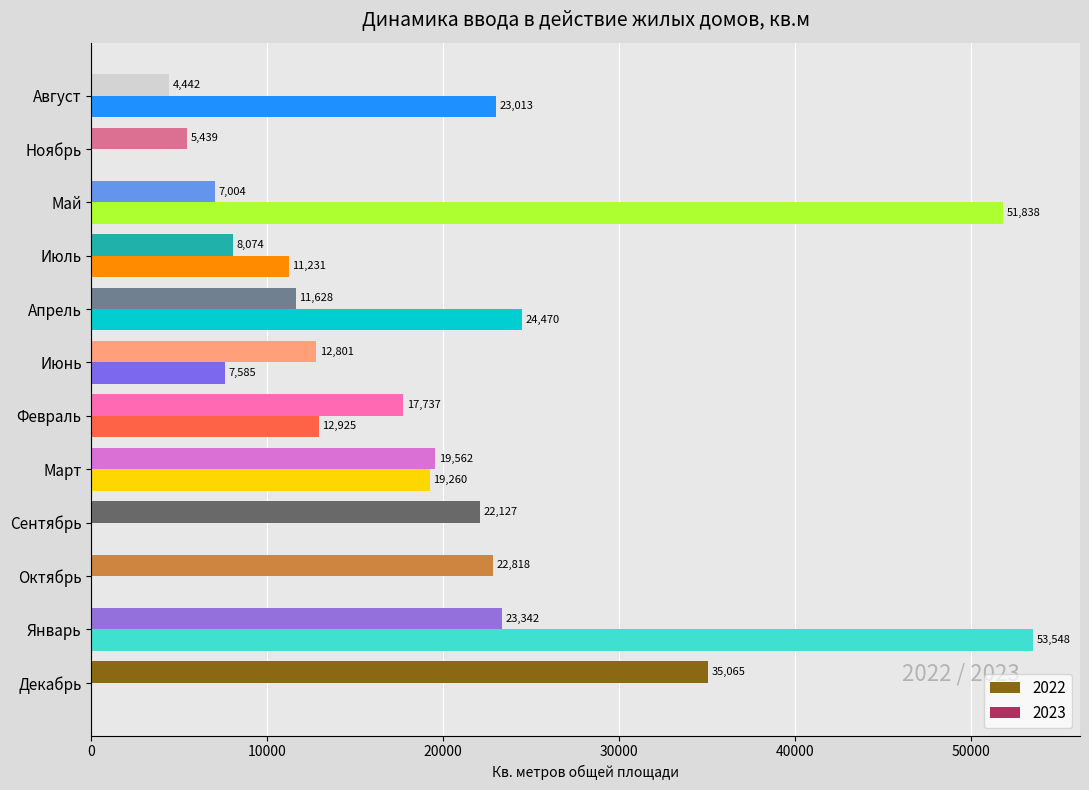

Which category has the highest value across all series?

Январь